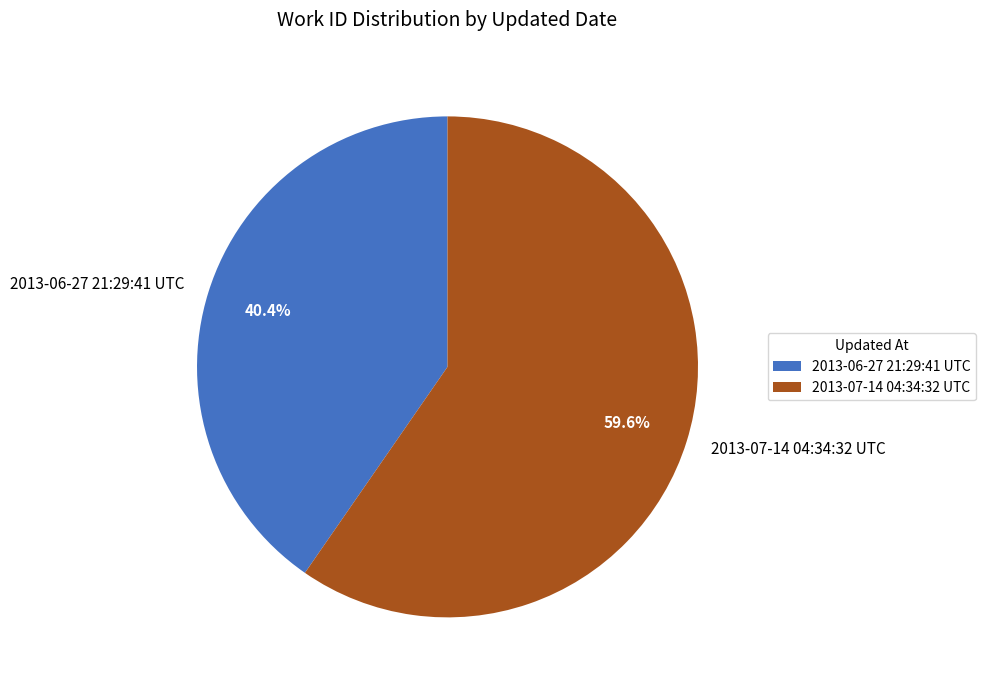

To the nearest percent, what is the average slice percentage?

50%